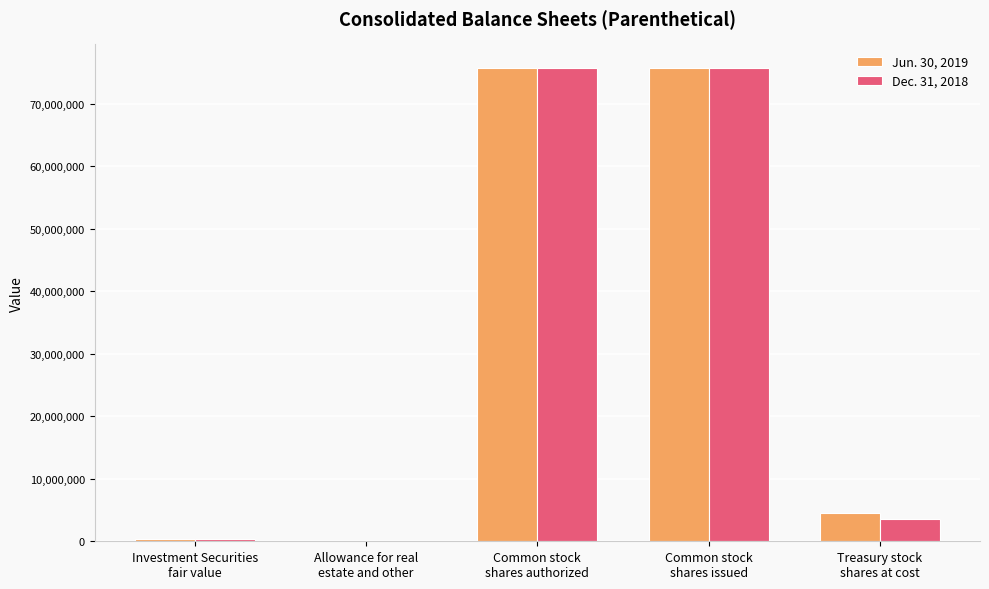

Is the value of Dec. 31, 2018 at Investment Securities
fair value greater than the value of Jun. 30, 2019 at Common stock
shares authorized?

No